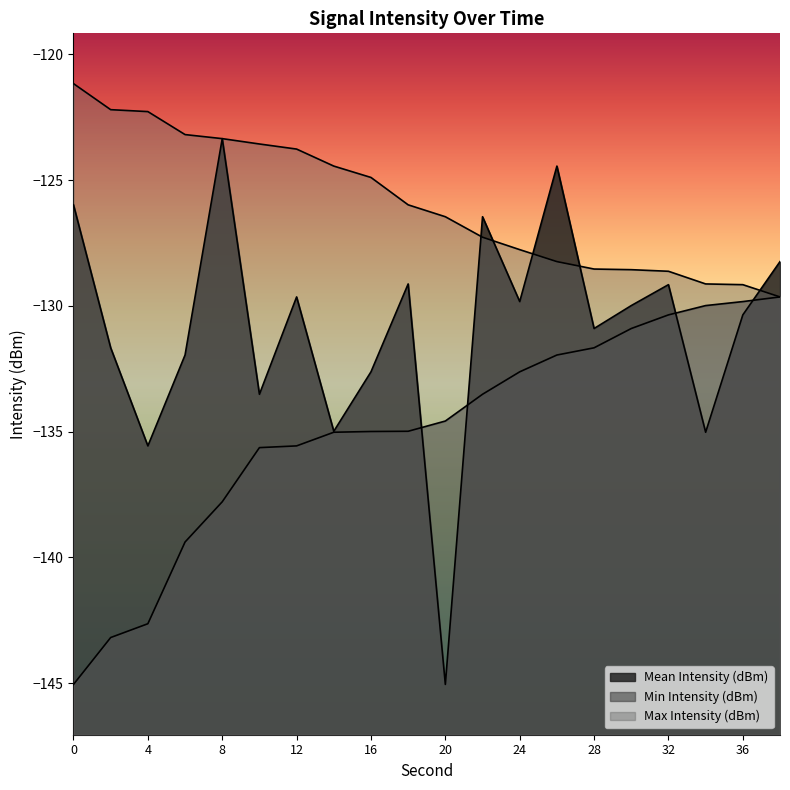

Reading right to left, what are all the values shown in this chart?

Mean Intensity (dBm): -128.2	-130.4	-135.0	-129.2	-130.0	-130.9	-124.4	-129.8	-126.5	-145.1	-129.1	-132.6	-135.0	-129.6	-133.5	-123.3	-132.0	-135.6	-131.7	-126.0
Min Intensity (dBm): -129.6	-129.8	-130.0	-130.4	-130.9	-131.7	-132.0	-132.6	-133.5	-134.6	-135.0	-135.0	-135.0	-135.6	-135.6	-137.8	-139.4	-142.6	-143.2	-145.1
Max Intensity (dBm): -129.6	-129.2	-129.1	-128.6	-128.6	-128.5	-128.2	-127.8	-127.3	-126.5	-126.0	-124.9	-124.4	-123.8	-123.6	-123.3	-123.2	-122.3	-122.2	-121.2